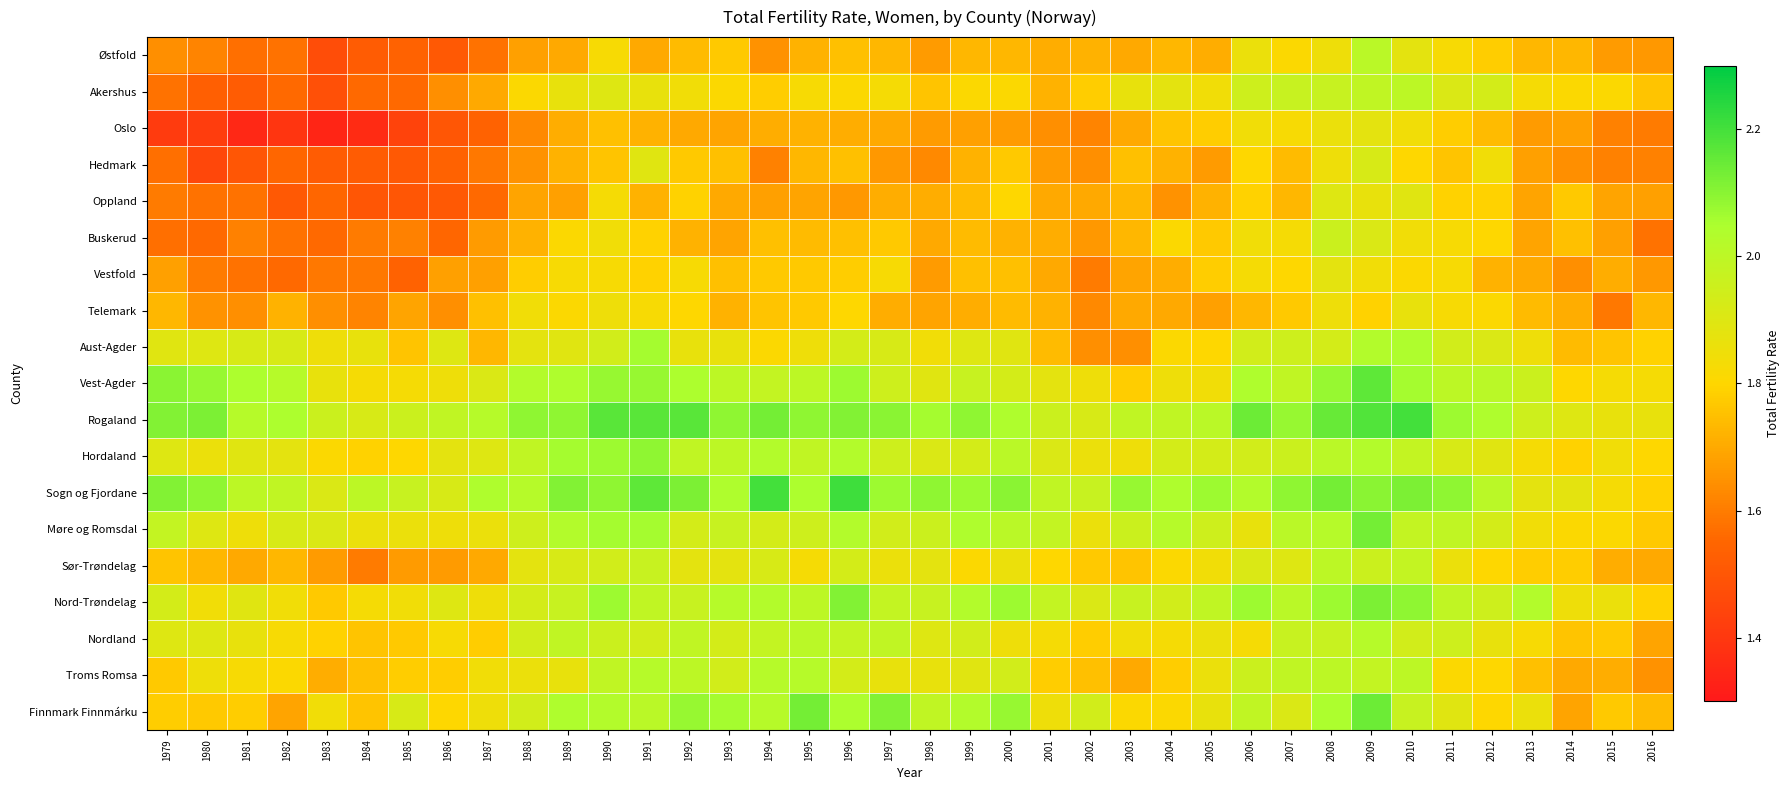

Reading right to left, extract all data points from this chart.

Østfold: 2016=1.7	2015=1.7	2014=1.7	2013=1.7	2012=1.8	2011=1.8	2010=1.9	2009=2.0	2008=1.9	2007=1.8	2006=1.9	2005=1.7	2004=1.7	2003=1.7	2002=1.7	2001=1.7	2000=1.7	1999=1.7	1998=1.7	1997=1.7	1996=1.8	1995=1.7	1994=1.6	1993=1.8	1992=1.7	1991=1.7	1990=1.8	1989=1.7	1988=1.7	1987=1.6	1986=1.5	1985=1.5	1984=1.5	1983=1.5	1982=1.6	1981=1.6	1980=1.6	1979=1.6
Akershus: 2016=1.8	2015=1.8	2014=1.8	2013=1.8	2012=1.9	2011=1.9	2010=2.0	2009=2.0	2008=2.0	2007=2.0	2006=1.9	2005=1.8	2004=1.9	2003=1.9	2002=1.8	2001=1.7	2000=1.8	1999=1.8	1998=1.8	1997=1.8	1996=1.8	1995=1.8	1994=1.8	1993=1.8	1992=1.8	1991=1.9	1990=1.9	1989=1.9	1988=1.8	1987=1.7	1986=1.6	1985=1.6	1984=1.6	1983=1.5	1982=1.6	1981=1.5	1980=1.5	1979=1.6
Oslo: 2016=1.6	2015=1.6	2014=1.7	2013=1.7	2012=1.7	2011=1.8	2010=1.8	2009=1.9	2008=1.9	2007=1.8	2006=1.8	2005=1.8	2004=1.8	2003=1.7	2002=1.6	2001=1.6	2000=1.7	1999=1.7	1998=1.7	1997=1.7	1996=1.7	1995=1.7	1994=1.7	1993=1.7	1992=1.7	1991=1.7	1990=1.8	1989=1.7	1988=1.6	1987=1.5	1986=1.5	1985=1.4	1984=1.4	1983=1.3	1982=1.4	1981=1.4	1980=1.4	1979=1.4
Hedmark: 2016=1.6	2015=1.6	2014=1.6	2013=1.7	2012=1.8	2011=1.8	2010=1.8	2009=1.9	2008=1.9	2007=1.7	2006=1.8	2005=1.7	2004=1.7	2003=1.8	2002=1.6	2001=1.7	2000=1.8	1999=1.7	1998=1.6	1997=1.7	1996=1.8	1995=1.7	1994=1.6	1993=1.8	1992=1.8	1991=1.9	1990=1.8	1989=1.7	1988=1.6	1987=1.6	1986=1.5	1985=1.5	1984=1.5	1983=1.5	1982=1.6	1981=1.5	1980=1.4	1979=1.6
Oppland: 2016=1.7	2015=1.7	2014=1.8	2013=1.7	2012=1.8	2011=1.8	2010=1.9	2009=1.9	2008=1.9	2007=1.7	2006=1.8	2005=1.7	2004=1.6	2003=1.7	2002=1.7	2001=1.7	2000=1.8	1999=1.7	1998=1.7	1997=1.7	1996=1.7	1995=1.7	1994=1.7	1993=1.7	1992=1.8	1991=1.7	1990=1.8	1989=1.7	1988=1.7	1987=1.6	1986=1.5	1985=1.5	1984=1.5	1983=1.6	1982=1.5	1981=1.6	1980=1.6	1979=1.6
Buskerud: 2016=1.6	2015=1.7	2014=1.8	2013=1.7	2012=1.8	2011=1.8	2010=1.8	2009=1.9	2008=2.0	2007=1.8	2006=1.8	2005=1.8	2004=1.8	2003=1.7	2002=1.7	2001=1.7	2000=1.7	1999=1.7	1998=1.7	1997=1.8	1996=1.8	1995=1.7	1994=1.8	1993=1.7	1992=1.7	1991=1.8	1990=1.8	1989=1.8	1988=1.7	1987=1.7	1986=1.6	1985=1.6	1984=1.6	1983=1.6	1982=1.6	1981=1.6	1980=1.6	1979=1.6
Vestfold: 2016=1.7	2015=1.7	2014=1.6	2013=1.7	2012=1.7	2011=1.8	2010=1.8	2009=1.8	2008=1.9	2007=1.8	2006=1.8	2005=1.8	2004=1.7	2003=1.7	2002=1.6	2001=1.7	2000=1.8	1999=1.8	1998=1.7	1997=1.8	1996=1.8	1995=1.8	1994=1.8	1993=1.8	1992=1.8	1991=1.8	1990=1.8	1989=1.8	1988=1.8	1987=1.7	1986=1.7	1985=1.5	1984=1.6	1983=1.6	1982=1.6	1981=1.6	1980=1.6	1979=1.7
Telemark: 2016=1.7	2015=1.6	2014=1.7	2013=1.7	2012=1.8	2011=1.8	2010=1.9	2009=1.8	2008=1.9	2007=1.8	2006=1.7	2005=1.7	2004=1.7	2003=1.7	2002=1.6	2001=1.7	2000=1.7	1999=1.7	1998=1.7	1997=1.7	1996=1.8	1995=1.8	1994=1.8	1993=1.7	1992=1.8	1991=1.8	1990=1.9	1989=1.8	1988=1.8	1987=1.8	1986=1.6	1985=1.7	1984=1.6	1983=1.6	1982=1.7	1981=1.6	1980=1.6	1979=1.7
Aust-Agder: 2016=1.8	2015=1.8	2014=1.7	2013=1.9	2012=1.9	2011=1.9	2010=2.0	2009=2.0	2008=1.9	2007=1.9	2006=1.9	2005=1.8	2004=1.8	2003=1.6	2002=1.6	2001=1.7	2000=1.9	1999=1.9	1998=1.8	1997=1.9	1996=1.9	1995=1.9	1994=1.8	1993=1.9	1992=1.9	1991=2.1	1990=1.9	1989=1.9	1988=1.9	1987=1.7	1986=1.9	1985=1.8	1984=1.9	1983=1.9	1982=1.9	1981=1.9	1980=1.9	1979=1.9
Vest-Agder: 2016=1.8	2015=1.8	2014=1.8	2013=2.0	2012=2.0	2011=2.0	2010=2.1	2009=2.2	2008=2.1	2007=2.0	2006=2.0	2005=1.8	2004=1.9	2003=1.8	2002=1.9	2001=1.9	2000=1.9	1999=2.0	1998=1.9	1997=1.9	1996=2.1	1995=2.0	1994=2.0	1993=2.0	1992=2.0	1991=2.1	1990=2.1	1989=2.0	1988=2.0	1987=1.9	1986=1.9	1985=1.8	1984=1.8	1983=1.9	1982=2.0	1981=2.0	1980=2.1	1979=2.1
Rogaland: 2016=1.9	2015=1.9	2014=1.9	2013=1.9	2012=2.0	2011=2.1	2010=2.2	2009=2.2	2008=2.1	2007=2.1	2006=2.1	2005=2.0	2004=2.0	2003=2.0	2002=1.9	2001=2.0	2000=2.0	1999=2.1	1998=2.1	1997=2.1	1996=2.1	1995=2.1	1994=2.1	1993=2.1	1992=2.2	1991=2.2	1990=2.2	1989=2.1	1988=2.1	1987=2.0	1986=2.0	1985=2.0	1984=1.9	1983=2.0	1982=2.0	1981=2.0	1980=2.1	1979=2.1
Hordaland: 2016=1.8	2015=1.8	2014=1.8	2013=1.8	2012=1.9	2011=1.9	2010=2.0	2009=2.0	2008=2.0	2007=2.0	2006=1.9	2005=1.9	2004=1.9	2003=1.9	2002=1.9	2001=1.9	2000=2.0	1999=1.9	1998=1.9	1997=1.9	1996=2.0	1995=2.0	1994=2.0	1993=2.0	1992=2.0	1991=2.1	1990=2.1	1989=2.1	1988=2.0	1987=1.9	1986=1.9	1985=1.8	1984=1.8	1983=1.8	1982=1.9	1981=1.9	1980=1.9	1979=1.9
Sogn og Fjordane: 2016=1.8	2015=1.8	2014=1.9	2013=1.9	2012=2.0	2011=2.1	2010=2.1	2009=2.1	2008=2.1	2007=2.1	2006=2.0	2005=2.1	2004=2.0	2003=2.1	2002=2.0	2001=2.0	2000=2.1	1999=2.1	1998=2.1	1997=2.1	1996=2.2	1995=2.0	1994=2.2	1993=2.0	1992=2.1	1991=2.2	1990=2.1	1989=2.1	1988=2.0	1987=2.0	1986=1.9	1985=2.0	1984=2.0	1983=1.9	1982=2.0	1981=2.0	1980=2.1	1979=2.1
Møre og Romsdal: 2016=1.8	2015=1.8	2014=1.8	2013=1.8	2012=1.9	2011=2.0	2010=2.0	2009=2.1	2008=2.0	2007=2.0	2006=1.9	2005=1.9	2004=2.0	2003=2.0	2002=1.9	2001=2.0	2000=2.0	1999=2.0	1998=2.0	1997=1.9	1996=2.0	1995=1.9	1994=1.9	1993=2.0	1992=1.9	1991=2.1	1990=2.1	1989=2.0	1988=1.9	1987=1.9	1986=1.9	1985=1.9	1984=1.9	1983=1.9	1982=1.9	1981=1.9	1980=1.9	1979=2.0
Sør-Trøndelag: 2016=1.7	2015=1.7	2014=1.8	2013=1.8	2012=1.8	2011=1.9	2010=2.0	2009=2.0	2008=2.0	2007=1.9	2006=1.9	2005=1.8	2004=1.8	2003=1.8	2002=1.8	2001=1.8	2000=1.9	1999=1.8	1998=1.9	1997=1.9	1996=1.9	1995=1.8	1994=1.9	1993=1.9	1992=1.9	1991=2.0	1990=1.9	1989=1.9	1988=1.9	1987=1.7	1986=1.7	1985=1.7	1984=1.6	1983=1.7	1982=1.7	1981=1.7	1980=1.7	1979=1.8
Nord-Trøndelag: 2016=1.8	2015=1.9	2014=1.9	2013=2.0	2012=1.9	2011=2.0	2010=2.1	2009=2.1	2008=2.1	2007=2.0	2006=2.1	2005=2.0	2004=1.9	2003=2.0	2002=1.9	2001=2.0	2000=2.1	1999=2.0	1998=2.0	1997=2.0	1996=2.1	1995=2.0	1994=2.0	1993=2.0	1992=2.0	1991=2.0	1990=2.1	1989=2.0	1988=1.9	1987=1.9	1986=1.9	1985=1.8	1984=1.8	1983=1.8	1982=1.8	1981=1.9	1980=1.8	1979=1.9
Nordland: 2016=1.7	2015=1.8	2014=1.8	2013=1.8	2012=1.9	2011=1.9	2010=1.9	2009=2.0	2008=2.0	2007=2.0	2006=1.8	2005=1.9	2004=1.8	2003=1.8	2002=1.8	2001=1.8	2000=1.9	1999=1.9	1998=1.9	1997=2.0	1996=2.0	1995=2.0	1994=2.0	1993=1.9	1992=2.0	1991=1.9	1990=2.0	1989=2.0	1988=1.9	1987=1.8	1986=1.8	1985=1.8	1984=1.8	1983=1.8	1982=1.8	1981=1.9	1980=1.9	1979=1.9
Troms Romsa: 2016=1.6	2015=1.7	2014=1.7	2013=1.8	2012=1.8	2011=1.8	2010=2.0	2009=2.0	2008=2.0	2007=2.0	2006=2.0	2005=1.9	2004=1.8	2003=1.7	2002=1.8	2001=1.8	2000=1.9	1999=1.9	1998=1.9	1997=1.9	1996=1.9	1995=2.0	1994=2.0	1993=1.9	1992=2.0	1991=2.0	1990=2.0	1989=1.9	1988=1.9	1987=1.8	1986=1.8	1985=1.8	1984=1.8	1983=1.7	1982=1.8	1981=1.8	1980=1.9	1979=1.8
Finnmark Finnmárku: 2016=1.7	2015=1.8	2014=1.7	2013=1.9	2012=1.8	2011=1.9	2010=2.0	2009=2.1	2008=2.0	2007=1.9	2006=2.0	2005=1.9	2004=1.8	2003=1.8	2002=1.9	2001=1.9	2000=2.1	1999=2.0	1998=2.0	1997=2.1	1996=2.0	1995=2.1	1994=2.0	1993=2.1	1992=2.1	1991=2.0	1990=2.0	1989=2.0	1988=1.9	1987=1.9	1986=1.8	1985=1.9	1984=1.8	1983=1.8	1982=1.7	1981=1.8	1980=1.8	1979=1.8